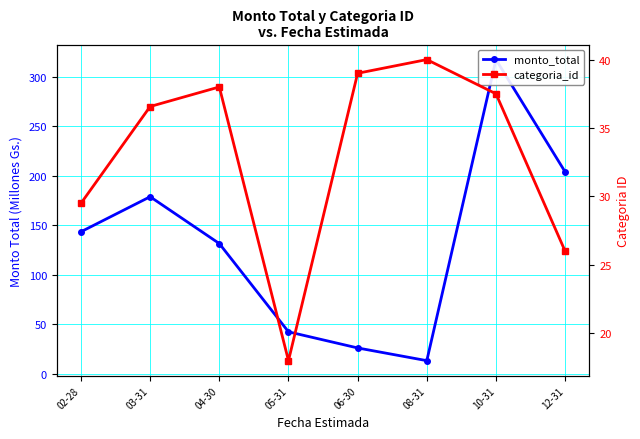

What are all the series names shown in the legend?

monto_total, categoria_id